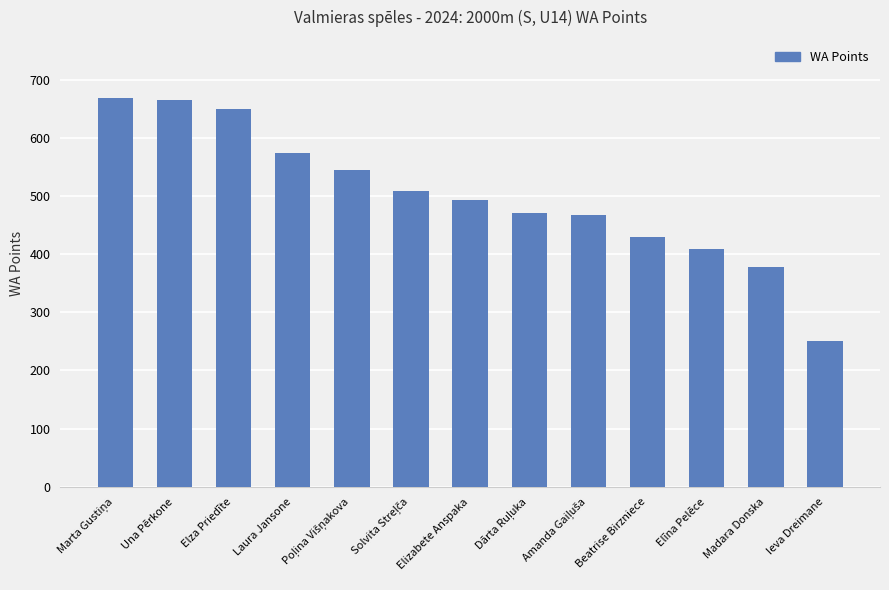

Which has a higher value, Elza Priedīte or Elizabete Anspaka?

Elza Priedīte